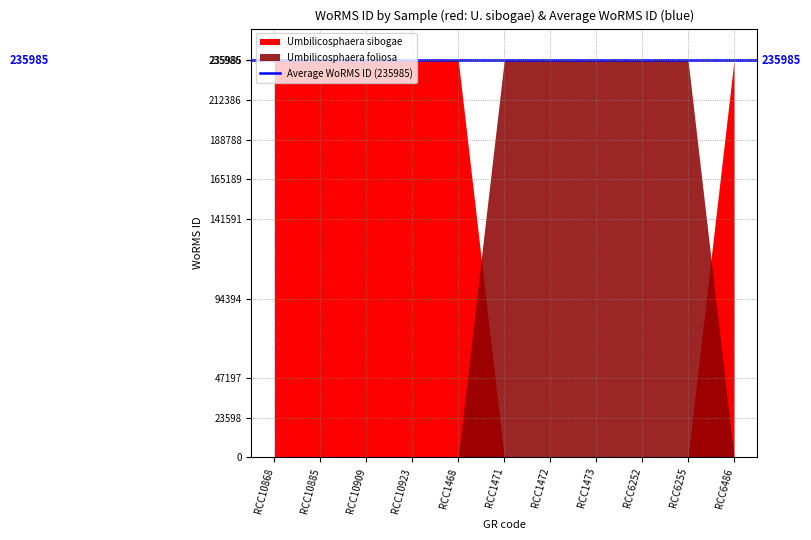

What is the spread (max minus min) of values at RCC6252?

235986